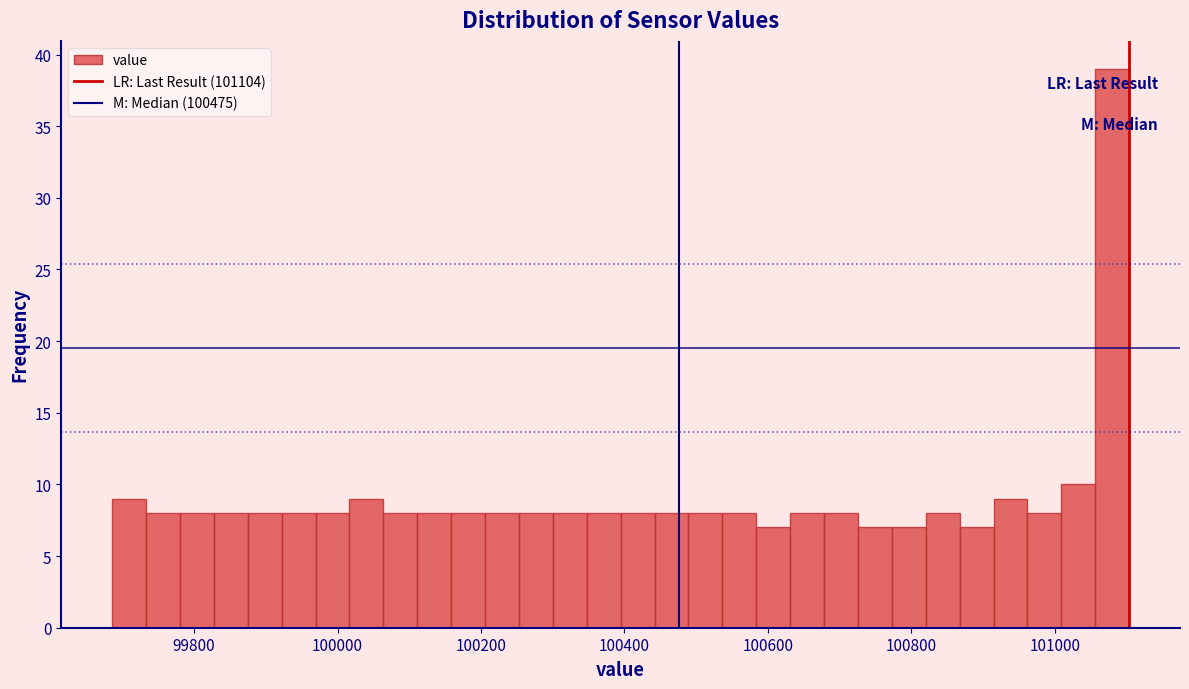

Read against the x-axis, roughly where is the centre of the tallest bar?

101080